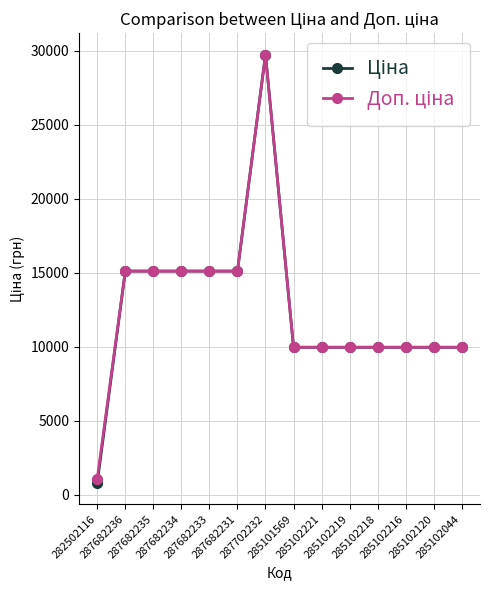

At how many categories does at least one series exceed 3406?

13